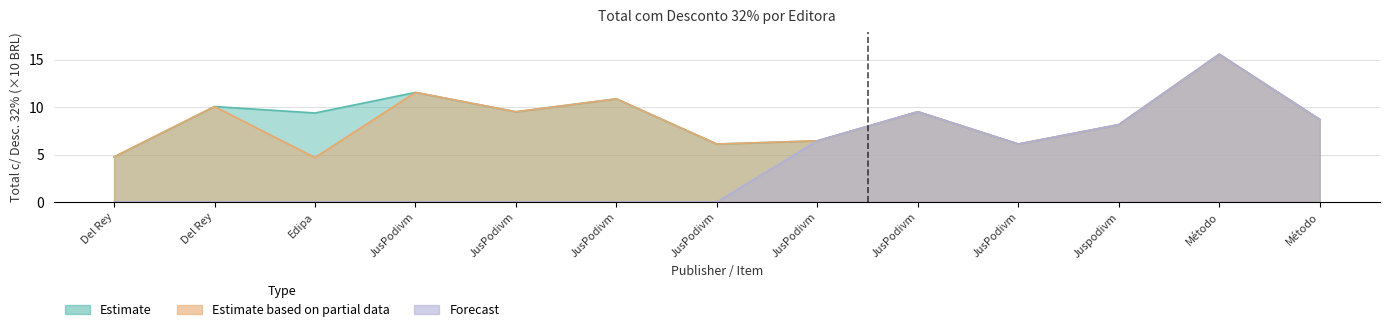

True or false: Estimate based on partial data has more than 2 points higher than both neighbors.

True